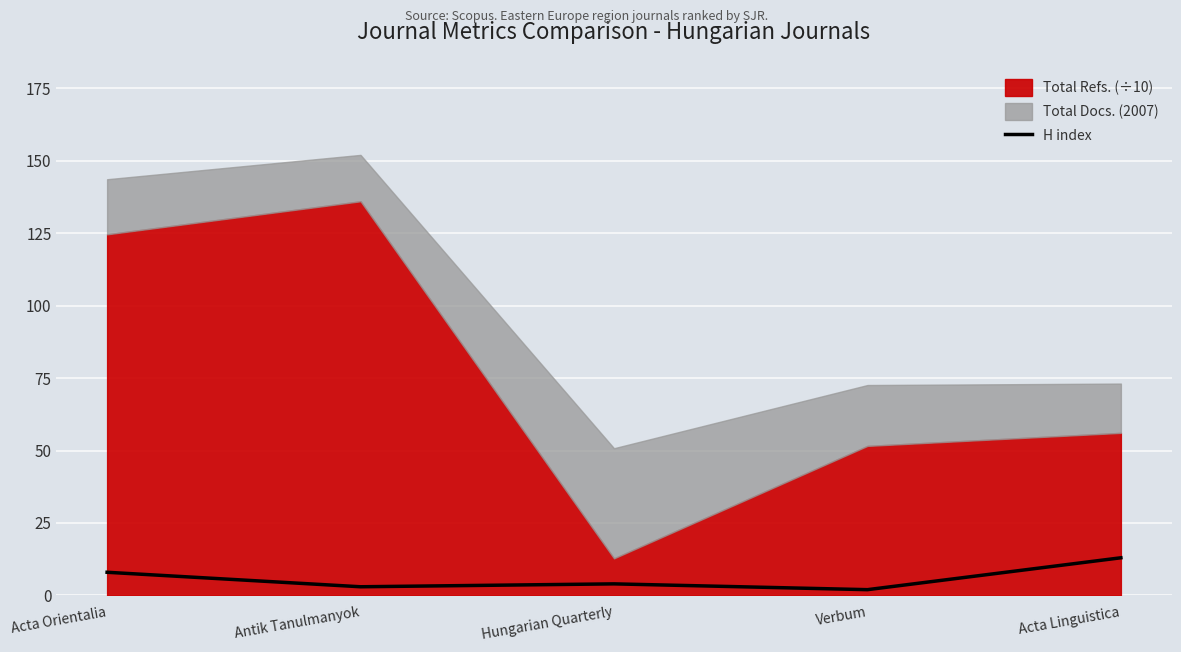

Which has a higher value, Hungarian Quarterly or Verbum?

Hungarian Quarterly